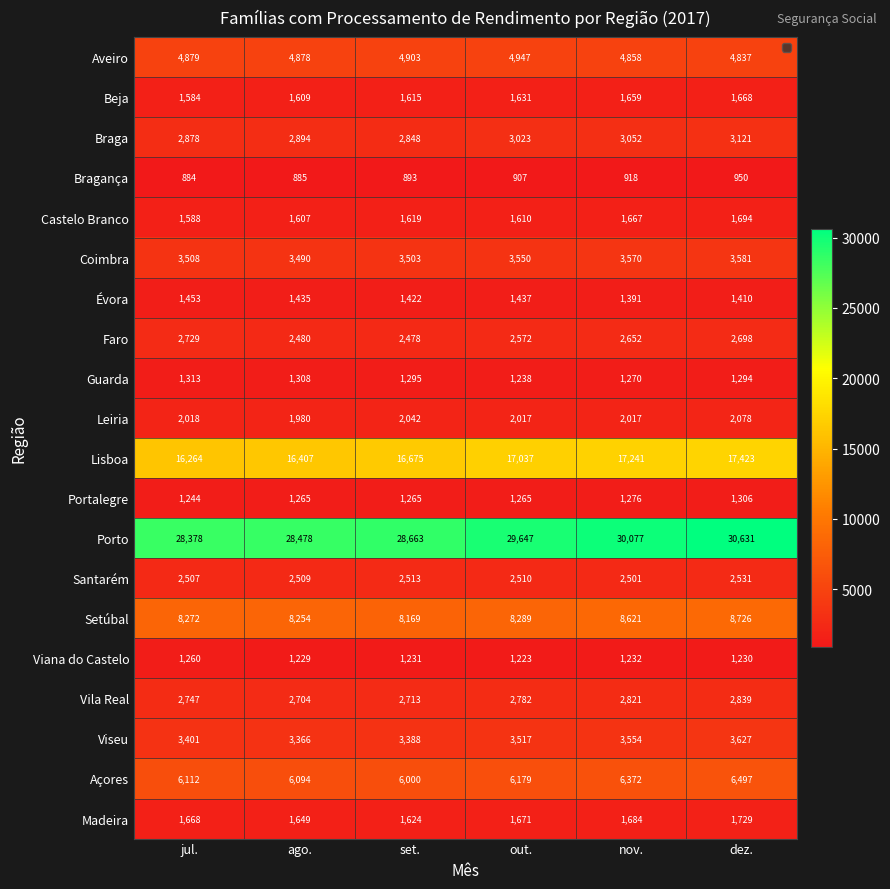

Is the value of Viana do Castelo at out. greater than the value of Faro at set.?

No